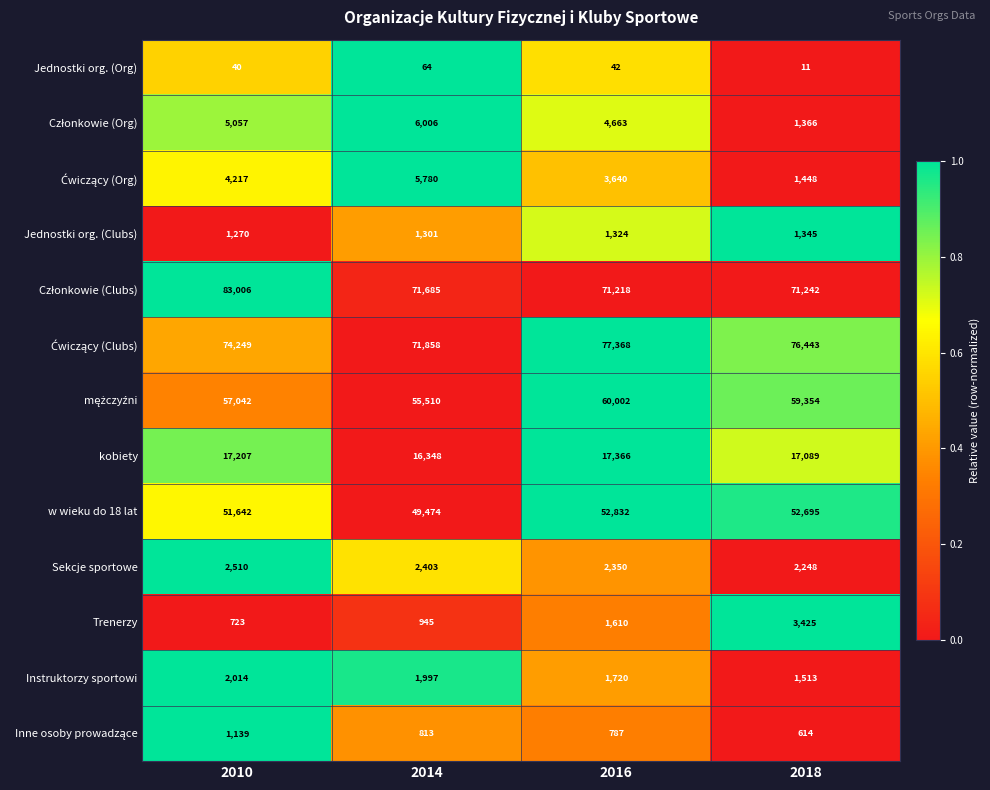

What value does the Sekcje sportowe series have at 2010, to the nearest 5?

2510